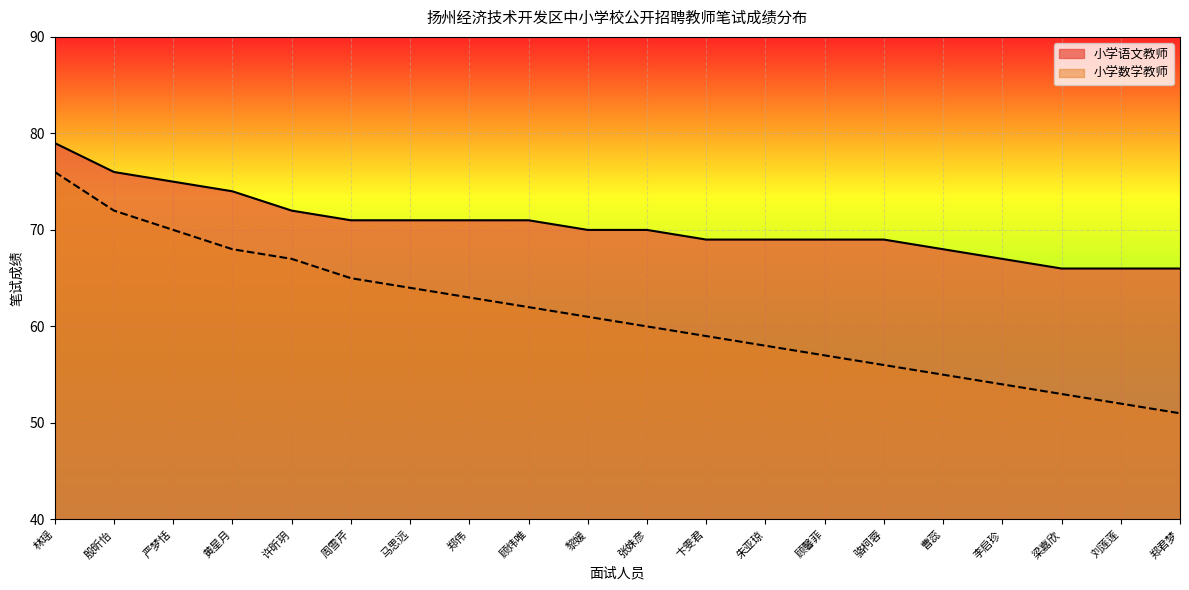

How many categories are shown in the chart?

20